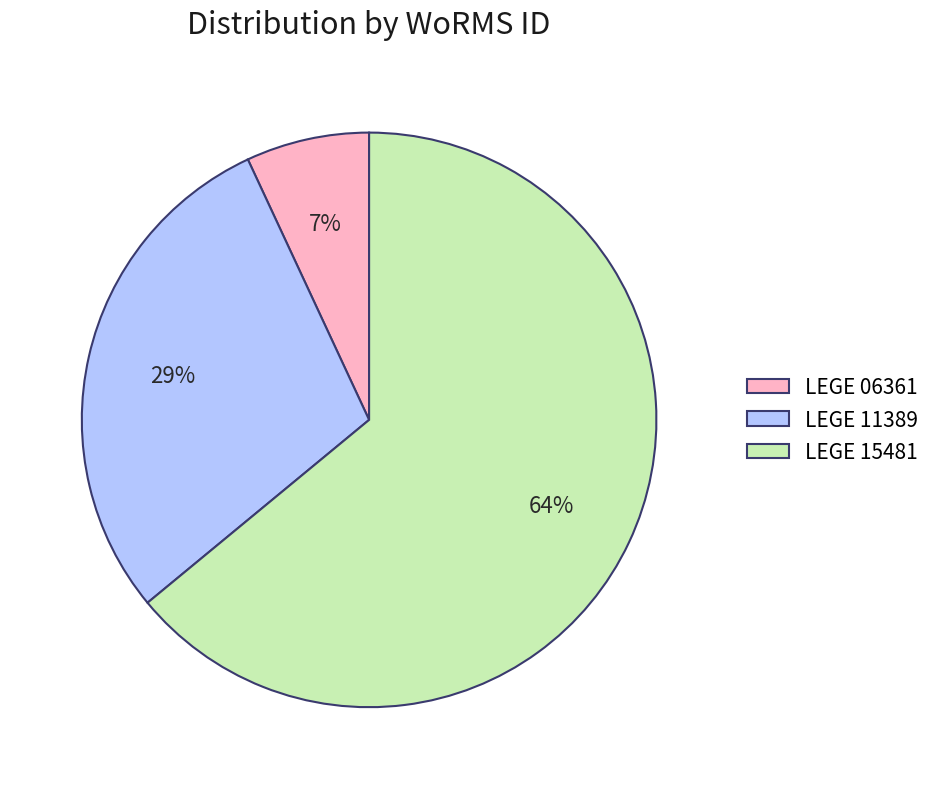

To the nearest percent, what is the difference between the LEGE 11389 and LEGE 06361 slice percentages?

22%